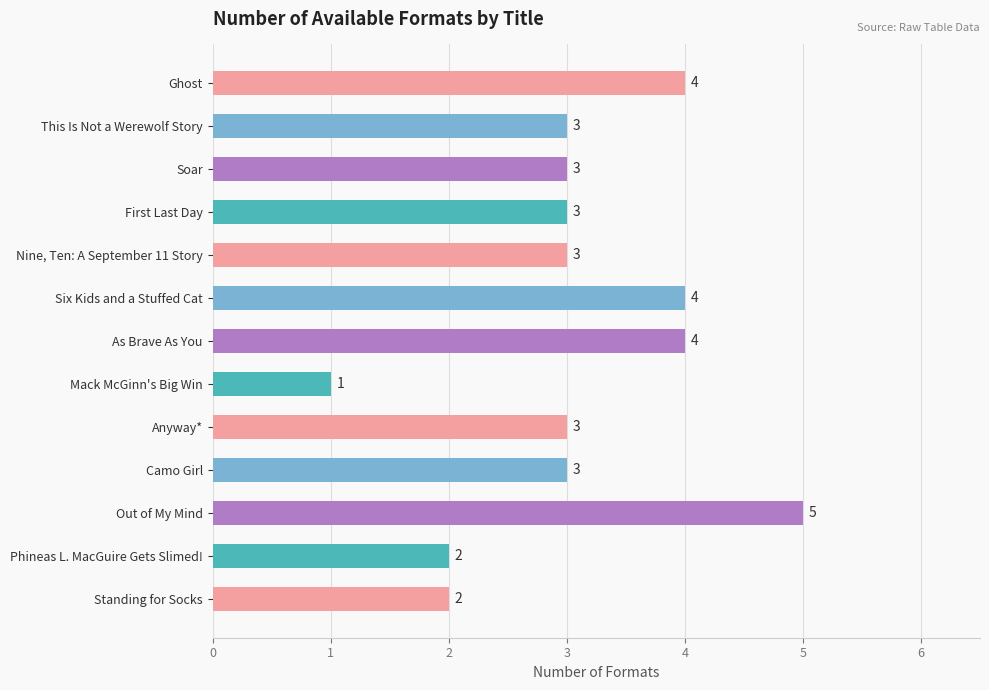

How many values are between 3 and 4?

9